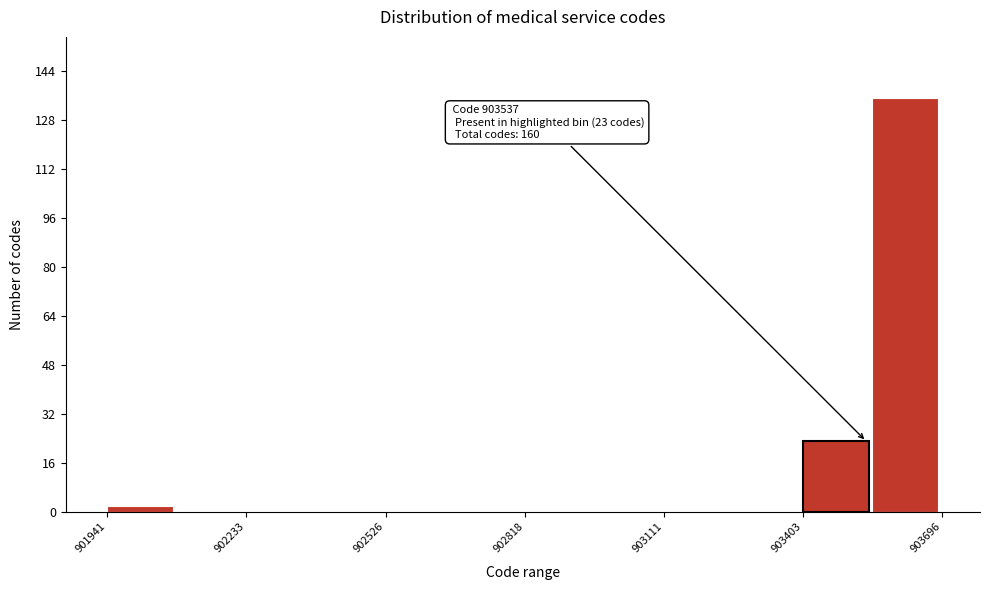

Read against the x-axis, roughly where is the centre of the tallest bar?

903600